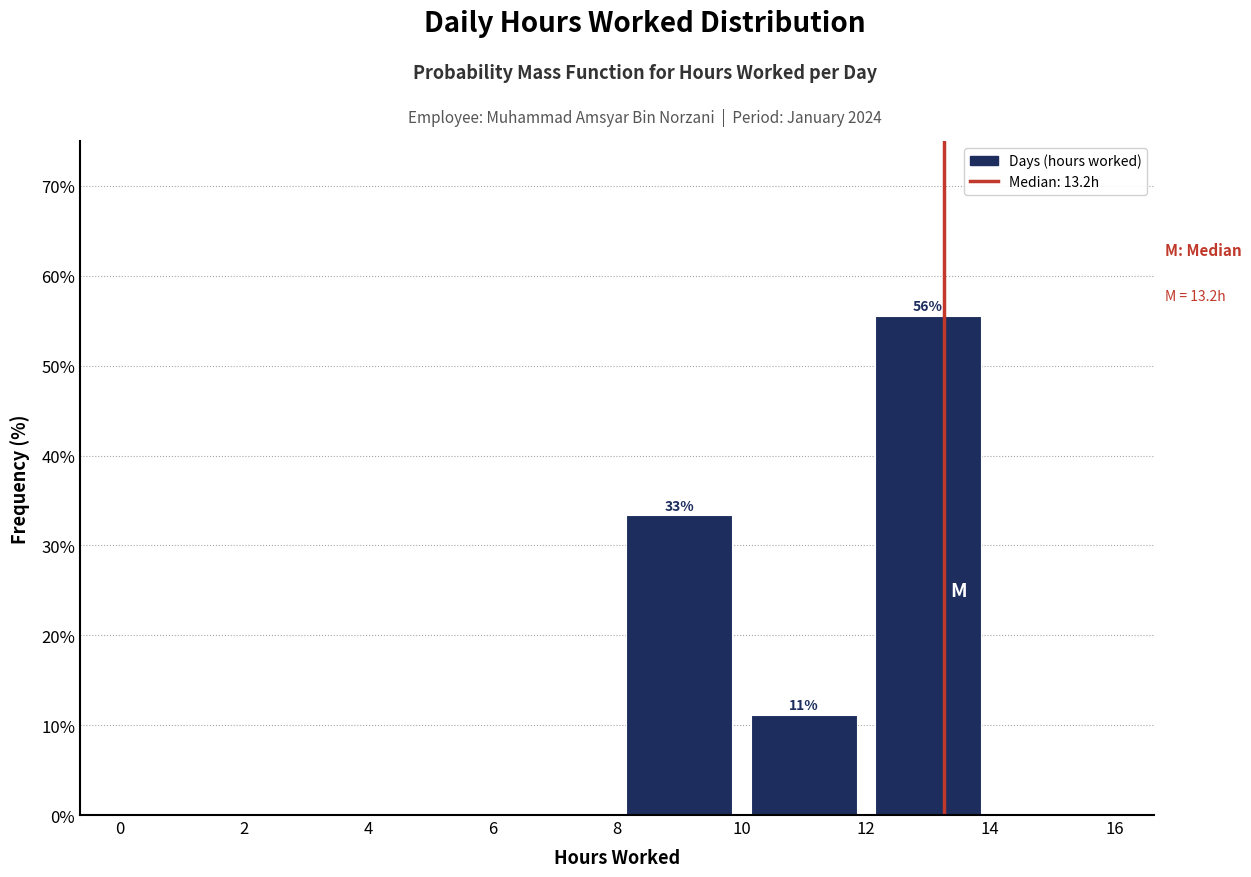

Over which range of the x-axis is the bar tallest?

12 to 14